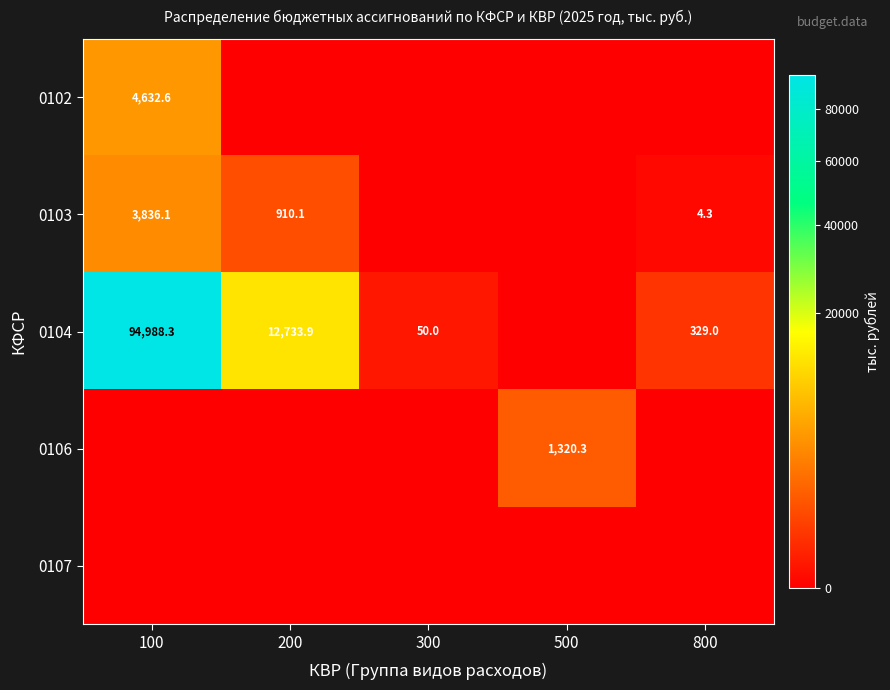

What is the total value across all series at 500?

1320.3